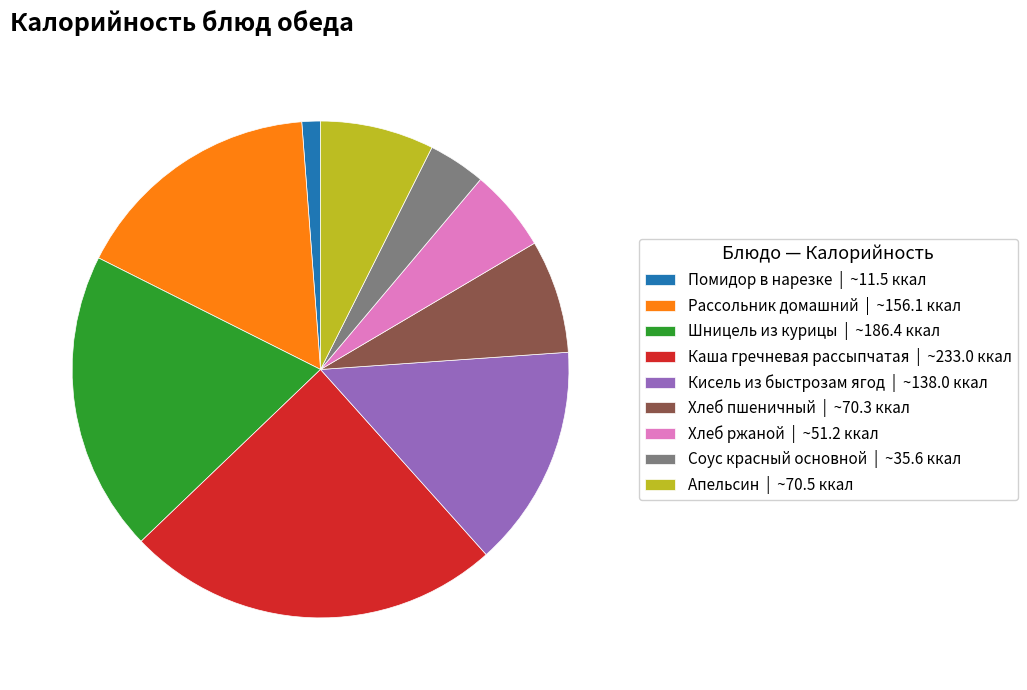

Is there any slice that represents more than half of the pie?

No